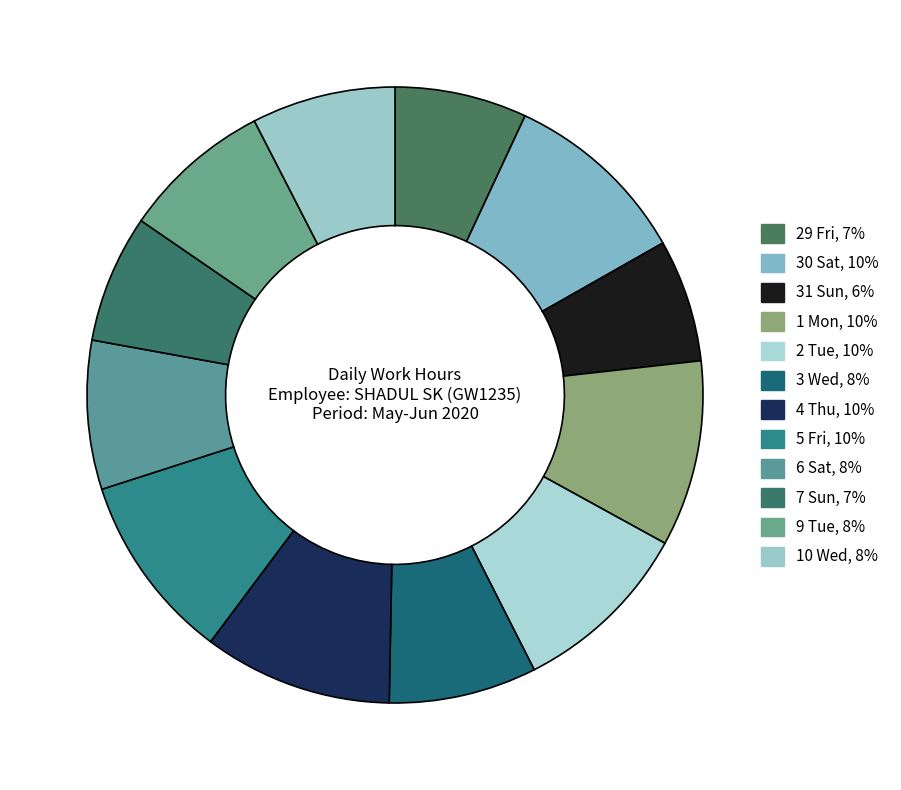

How many slices are in this pie chart?

12